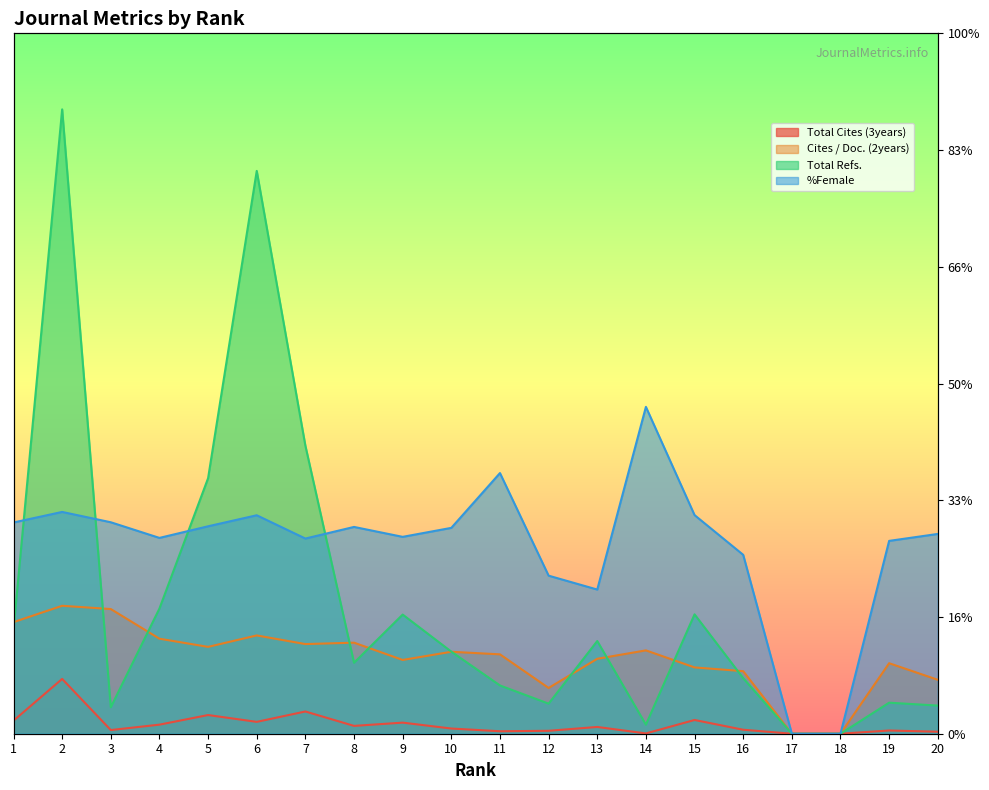

How many values in the Total Refs. series exceed 7032?

9